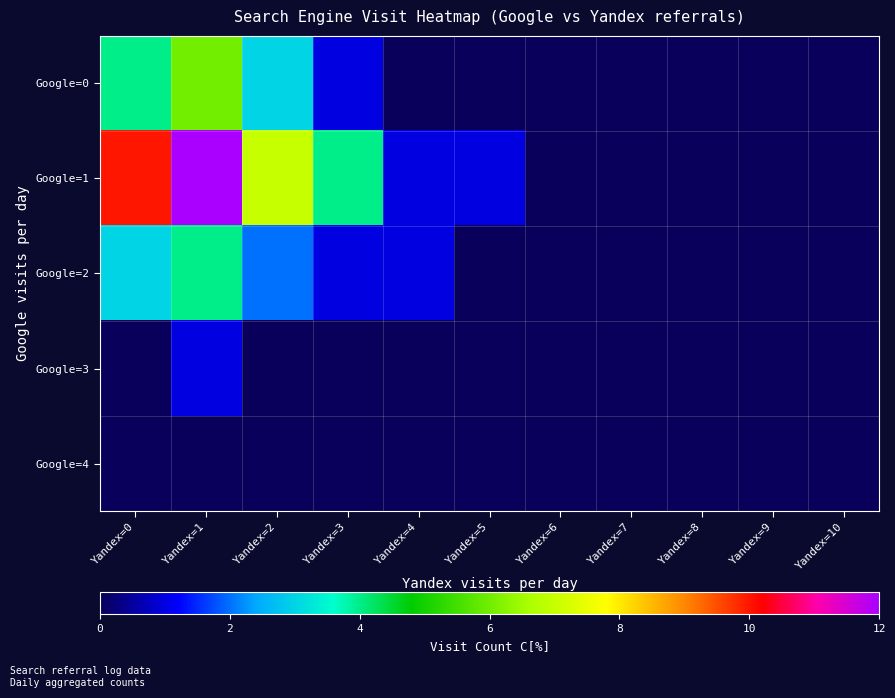

Which series has the largest total across all categories?

Google=1